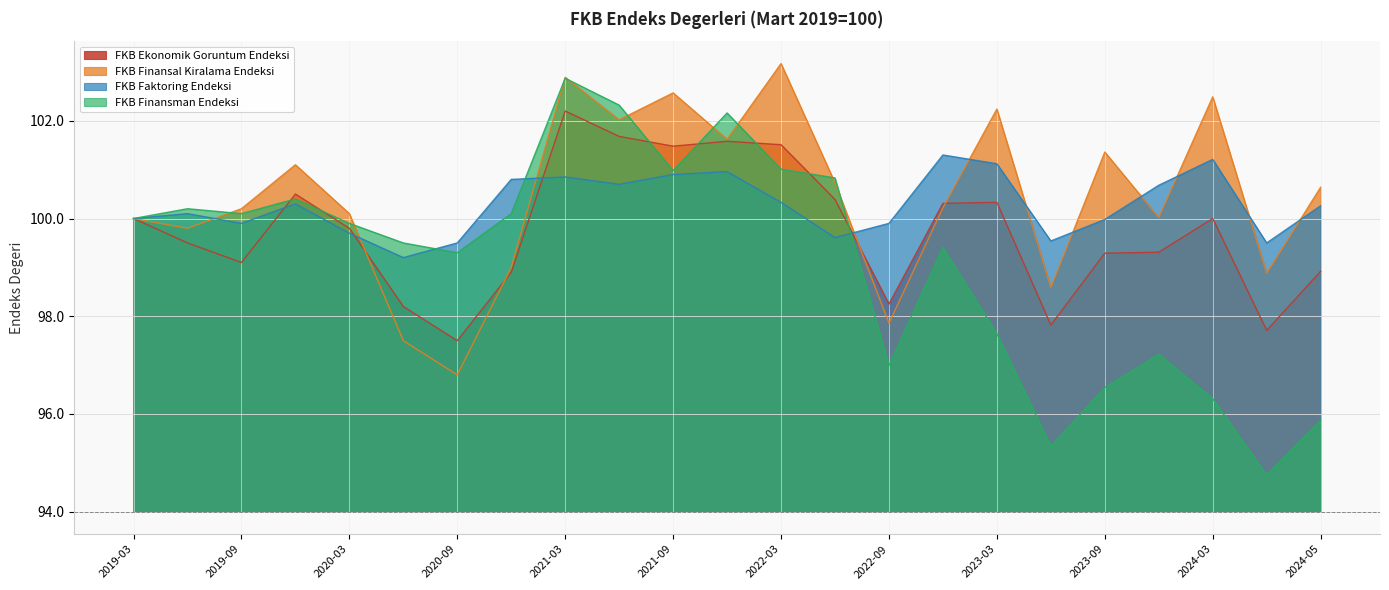

What position from the left is 2023-03?

17